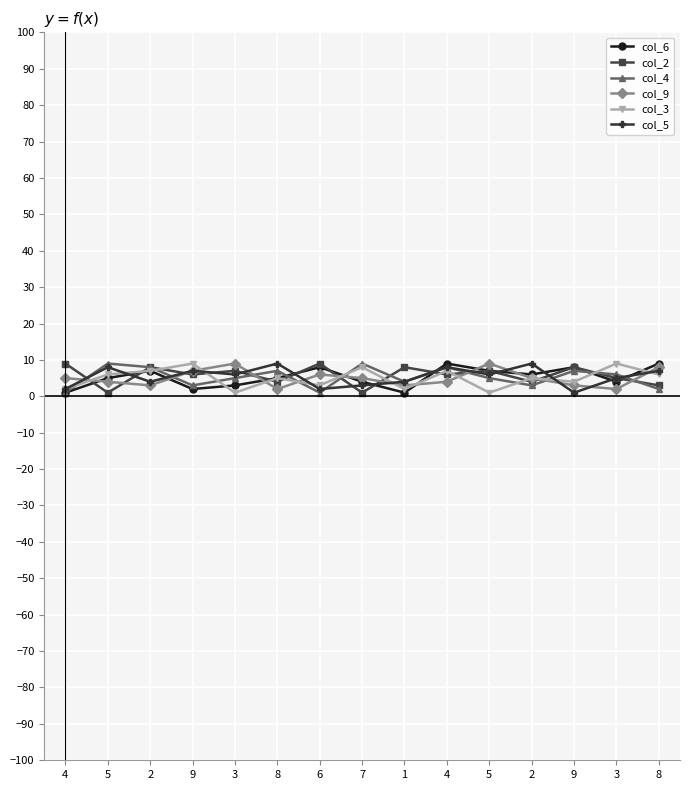

What is the label of the 15th point from the left?

8